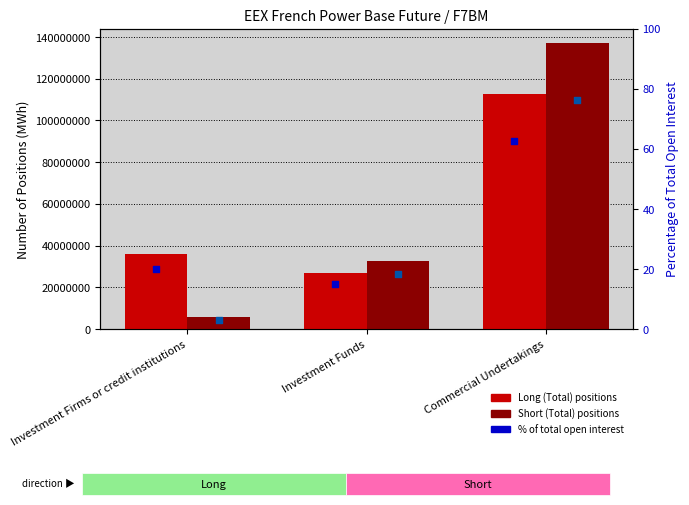

What is the total value across all series at Commercial Undertakings?

249633199